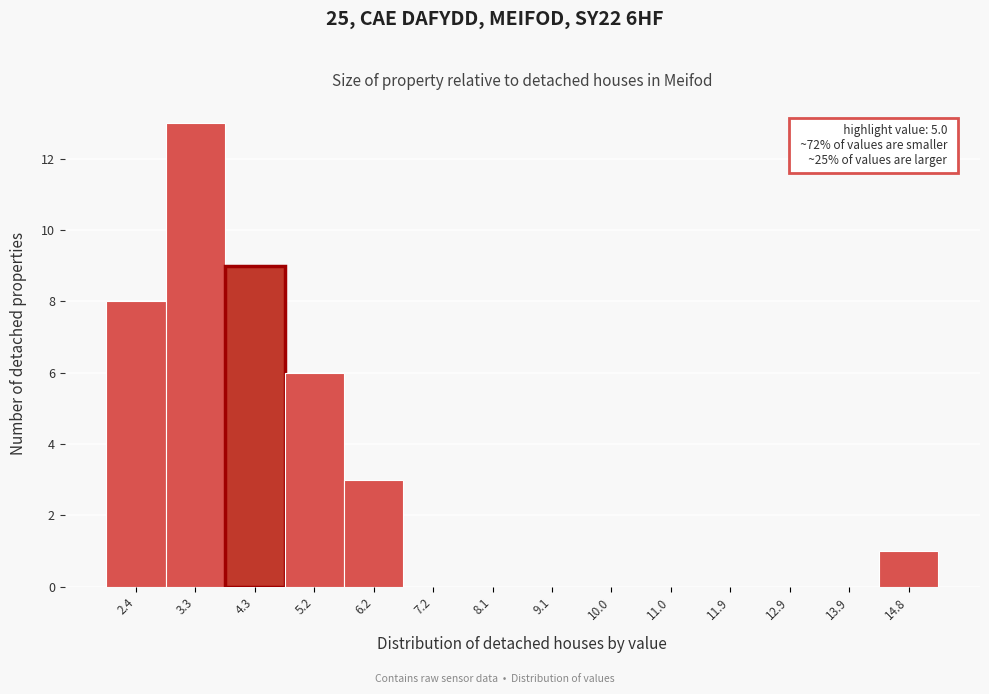

Reading left to right, what are all the values shown in this chart?

2.4=8	3.3=13	4.3=9	5.2=6	6.2=3	7.2=0	8.1=0	9.1=0	10.0=0	11.0=0	11.9=0	12.9=0	13.9=0	14.8=1